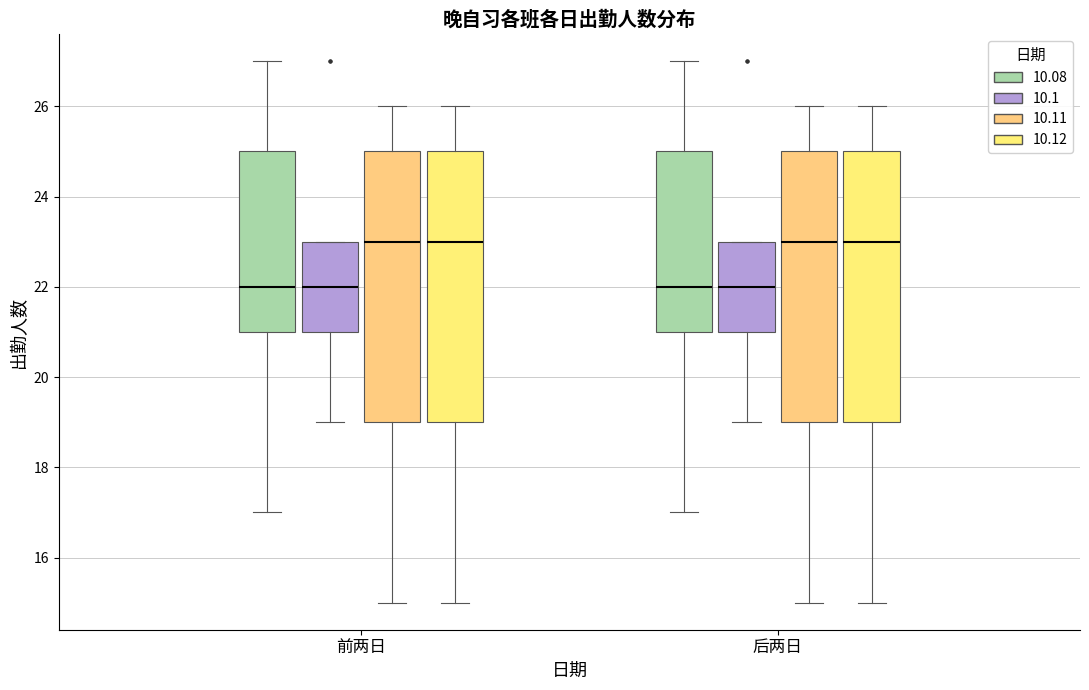

Reading left to right, transcribe this box plot: for each box, give where its median line is, the range the box spans, and where its two whiskers end, as read against the y-axis. The values are not printed on the chart, so give them approximately, as read against the axis.

前两日 (10.08): median 22, box 21 to 25, whiskers 17 to 27
前两日 (10.1): median 22, box 21 to 23, whiskers 19 to 23
前两日 (10.11): median 23, box 19 to 25, whiskers 15 to 26
前两日 (10.12): median 23, box 19 to 25, whiskers 15 to 26
后两日 (10.08): median 22, box 21 to 25, whiskers 17 to 27
后两日 (10.1): median 22, box 21 to 23, whiskers 19 to 23
后两日 (10.11): median 23, box 19 to 25, whiskers 15 to 26
后两日 (10.12): median 23, box 19 to 25, whiskers 15 to 26